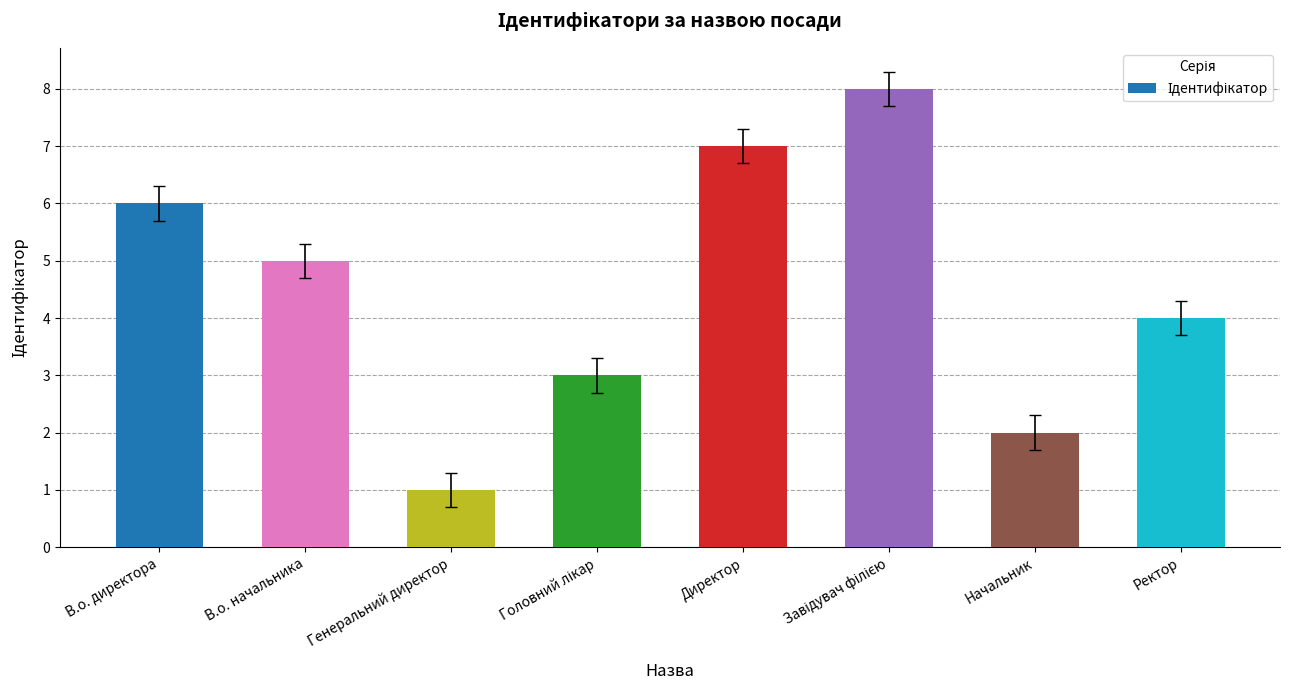

The value at В.о. директора is 4. True or false?

False